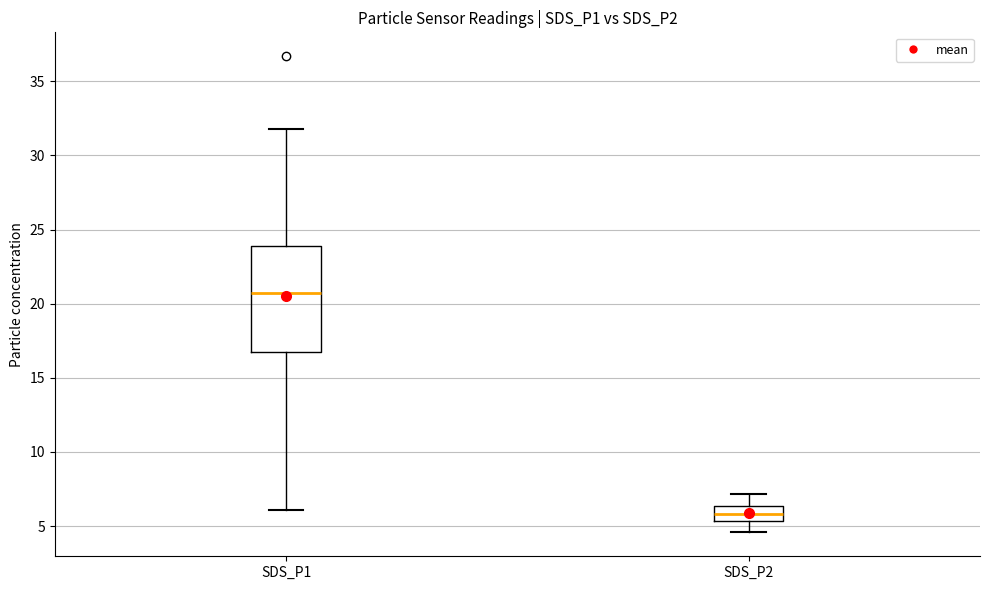

Where is the lower edge of the box for SDS_P2 on the y-axis? The values are not printed on the chart, so give them approximately, as read against the axis.

5.5